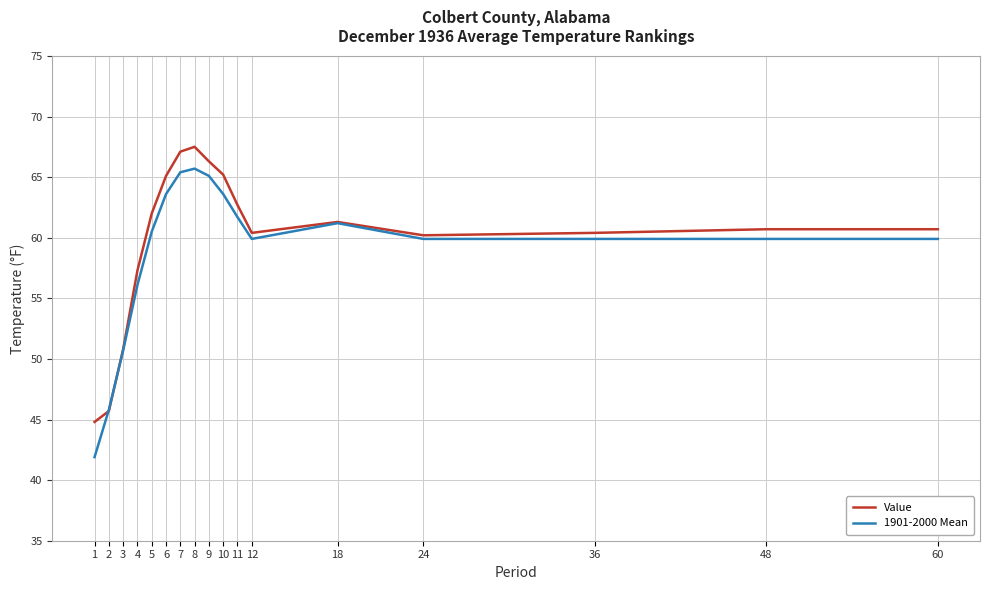

Does the chart display data point markers on the line(s)?

No